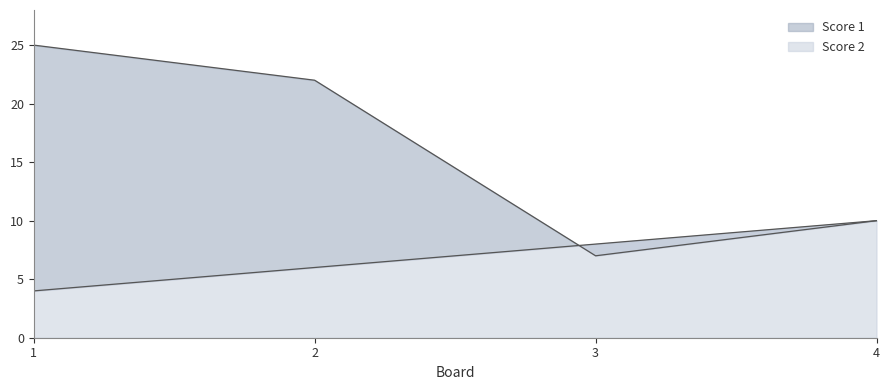

Between 4 and 2, which is larger?

2